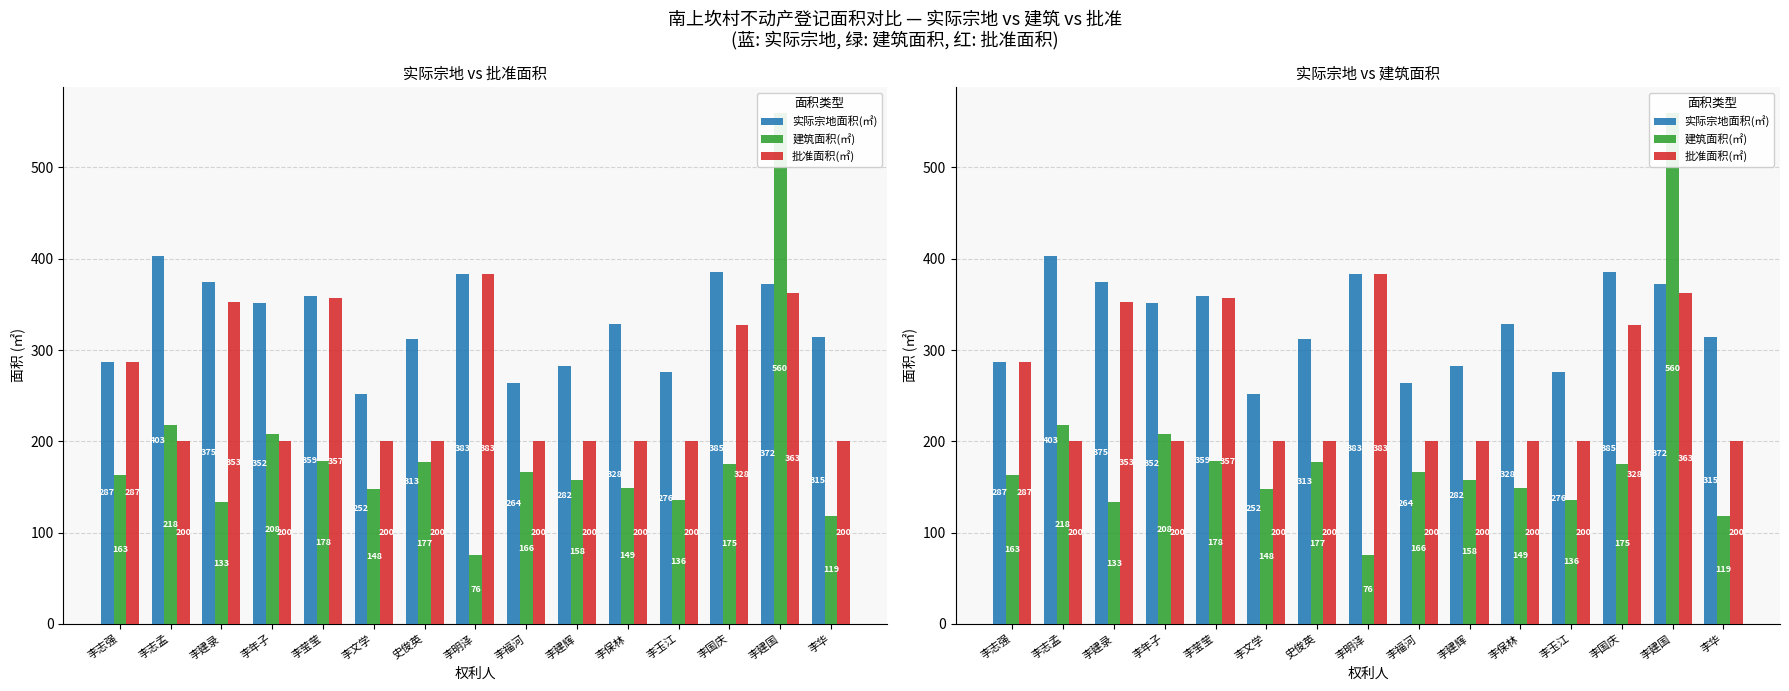

What are all the series names shown in the legend?

实际宗地面积(㎡), 建筑面积(㎡), 批准面积(㎡)